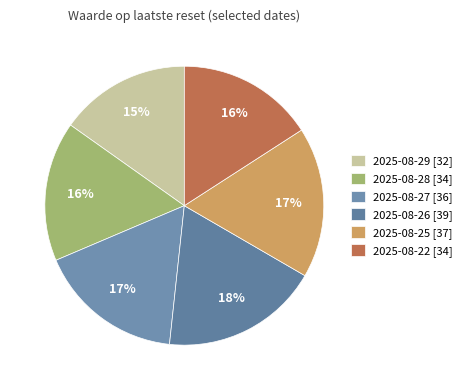

How many slices are in this pie chart?

6